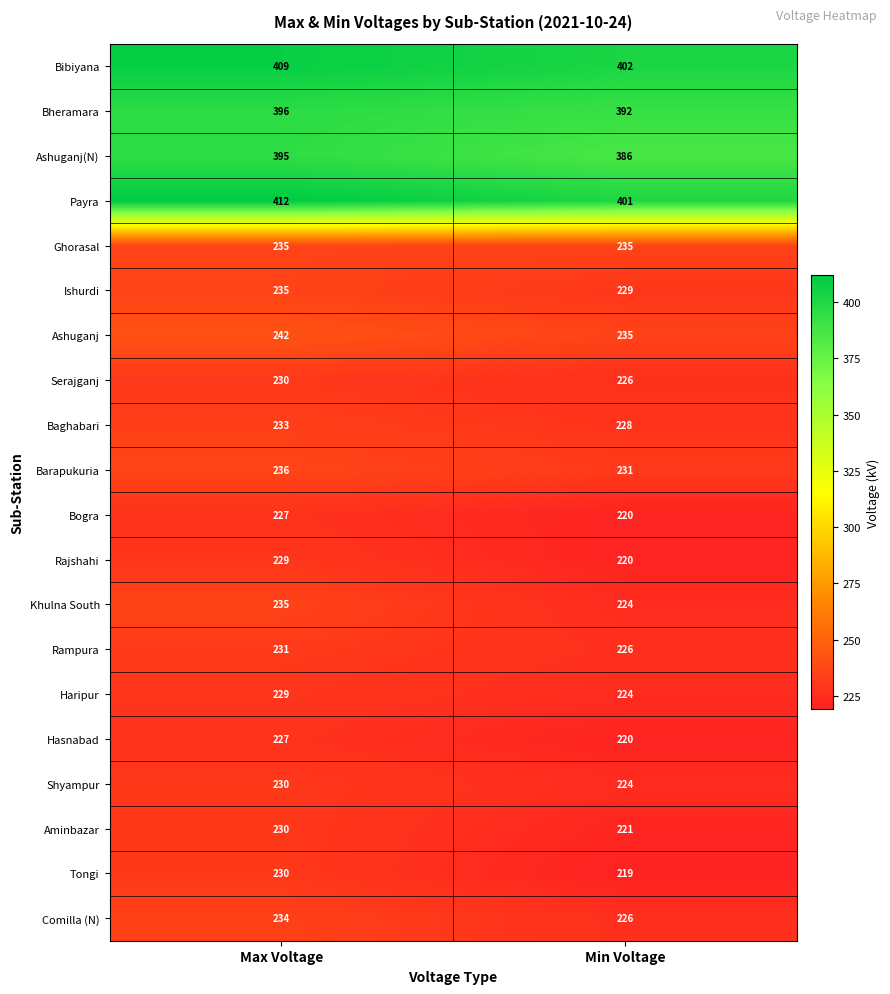

What is the spread (max minus min) of values at Min Voltage?

183